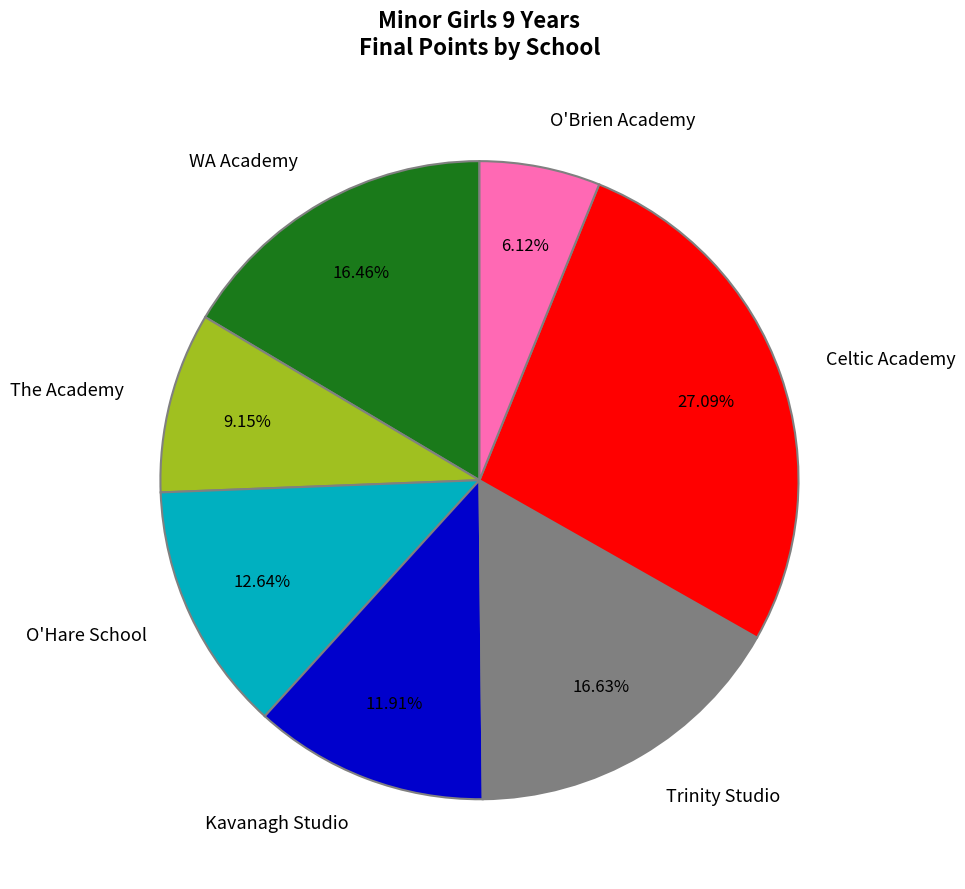

Approximately how many times larger is the value at Celtic Academy compared to The Academy?

3.0